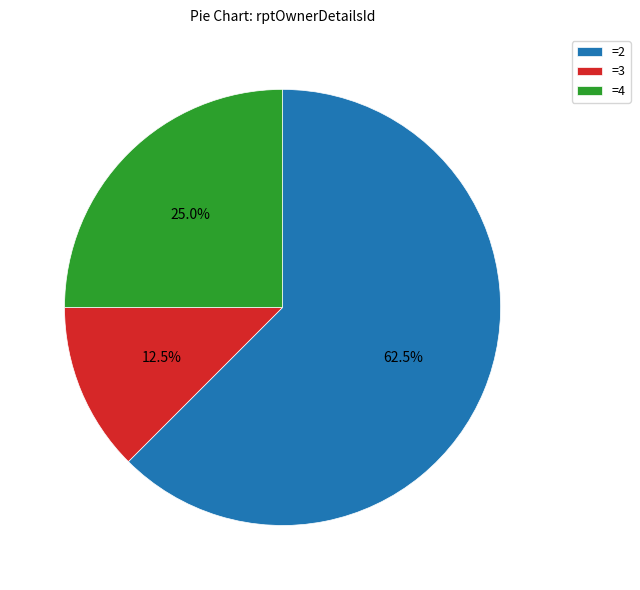

Which has a higher value, =3 or =4?

=4